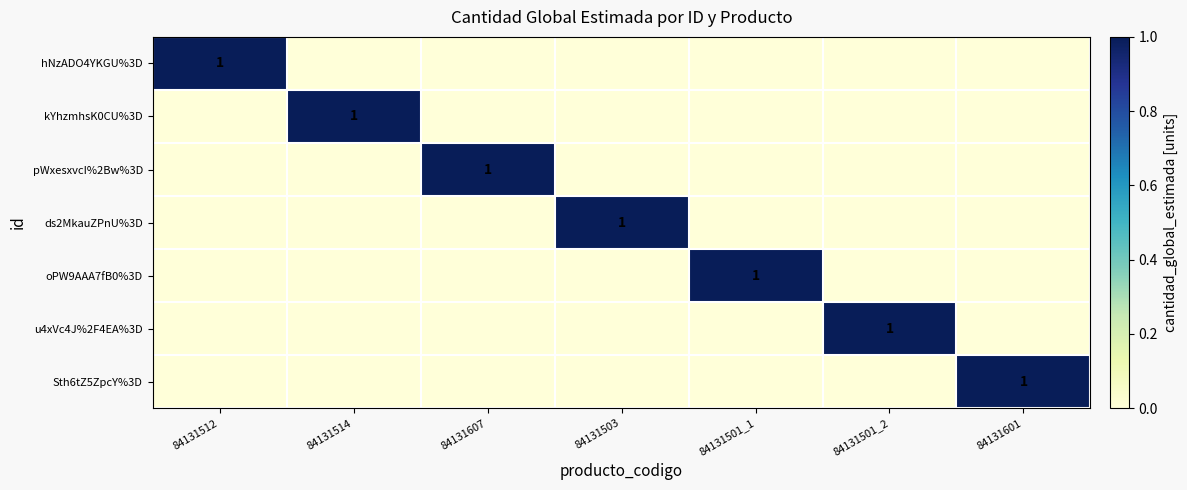

Count the number of data series in this chart.

7